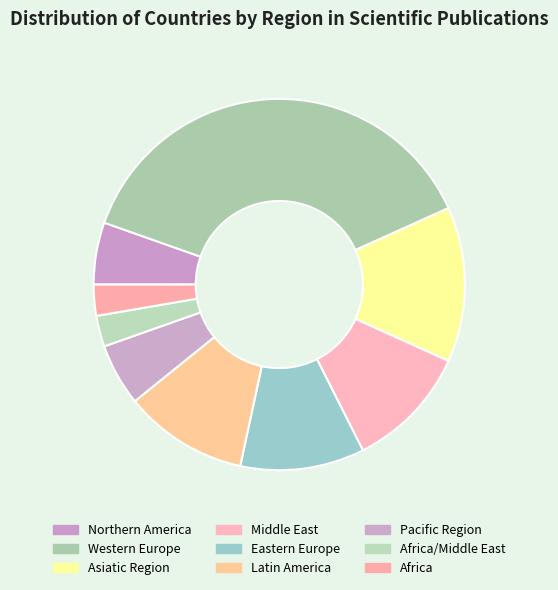

Approximately how many times larger is the value at Africa compared to Northern America?

0.5